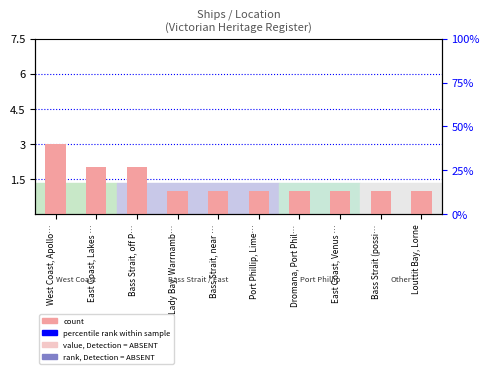

How many data points are above 1?

3